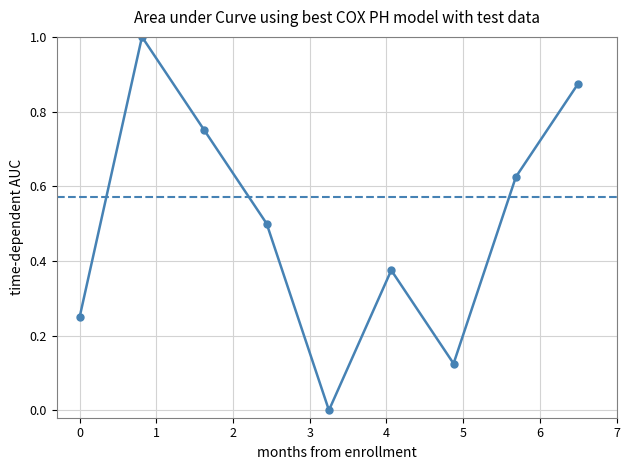

What is the sum of all values?

4.5